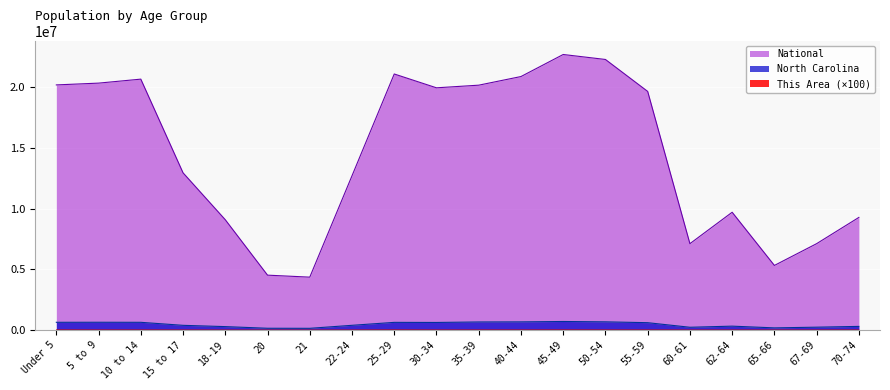

True or false: This Area and North Carolina cross at least once.

False